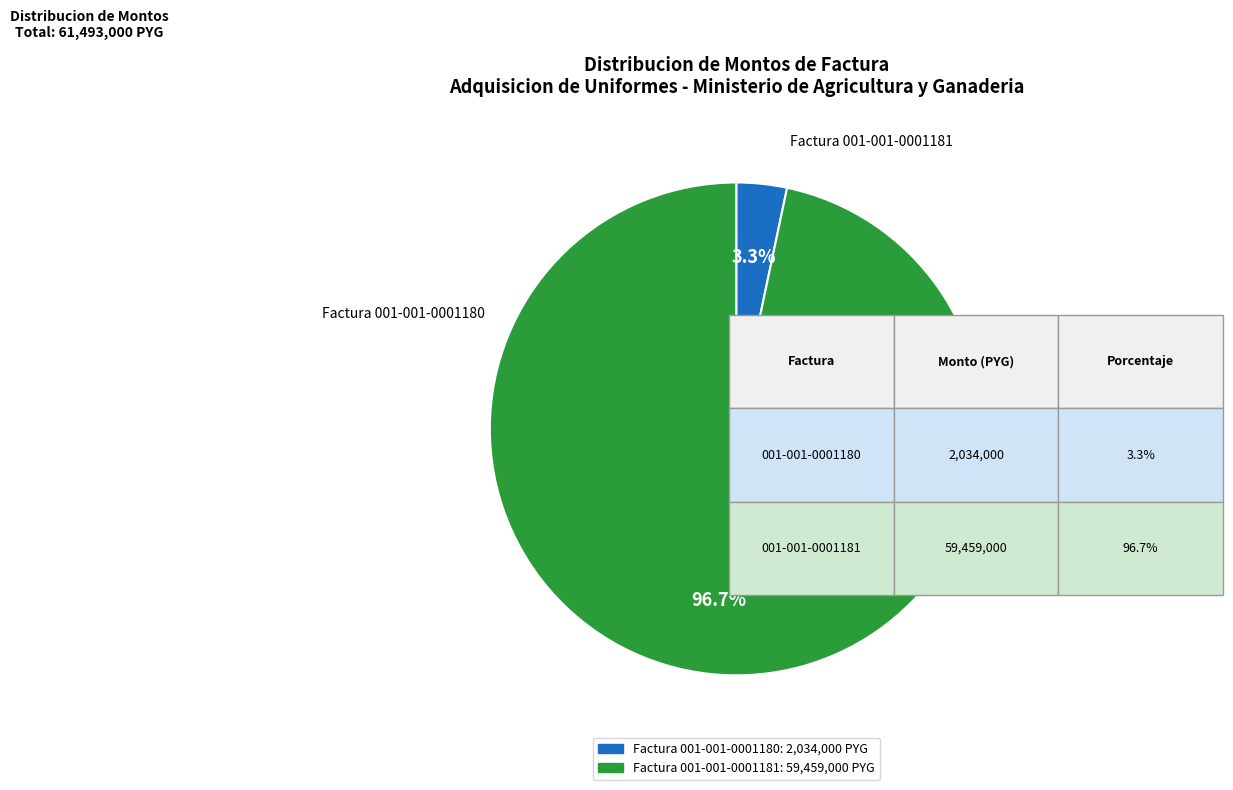

Rank the categories by value from lowest to highest.

Factura 001-001-0001180, Factura 001-001-0001181